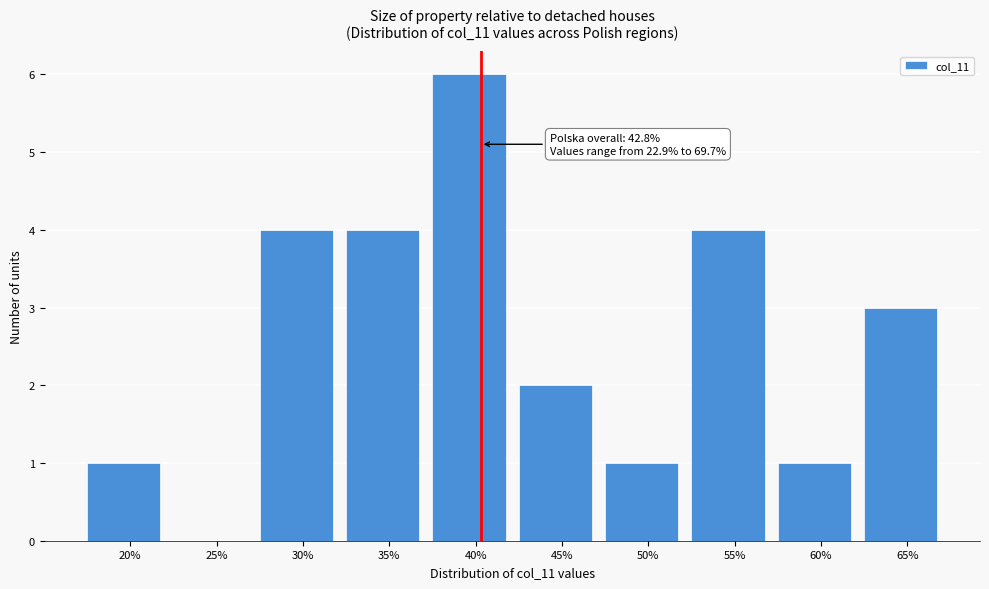

Reading left to right, transcribe all the data shown in this chart.

20%=1	25%=0	30%=4	35%=4	40%=6	45%=2	50%=1	55%=4	60%=1	65%=3